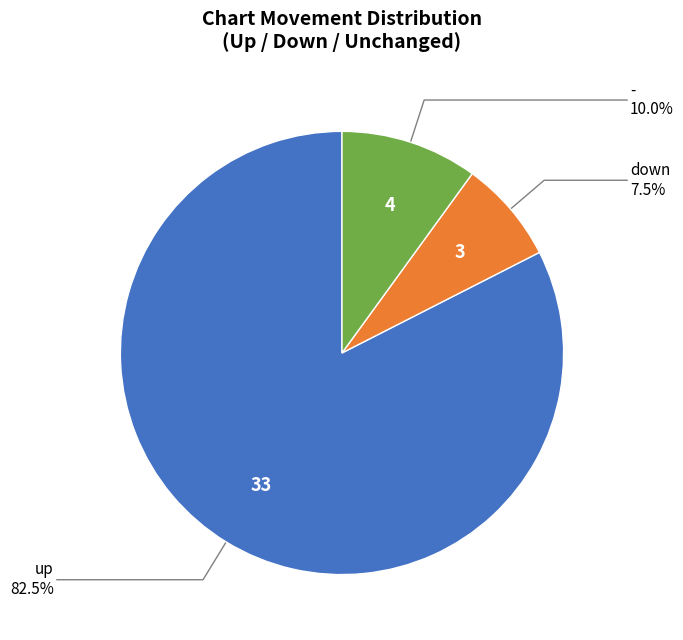

Is there any slice that represents more than half of the pie?

Yes